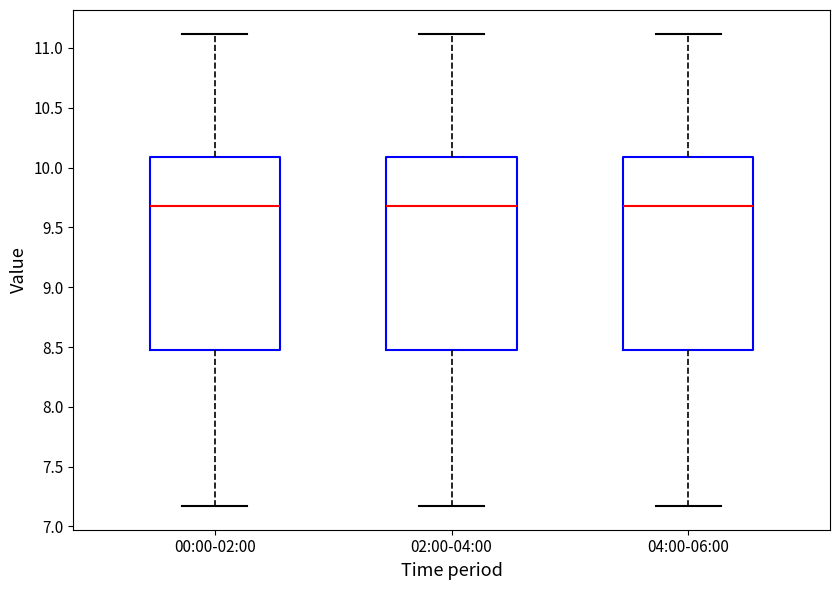

Where does the median line of the box for 00:00-02:00 sit on the y-axis? The values are not printed on the chart, so give them approximately, as read against the axis.

9.70